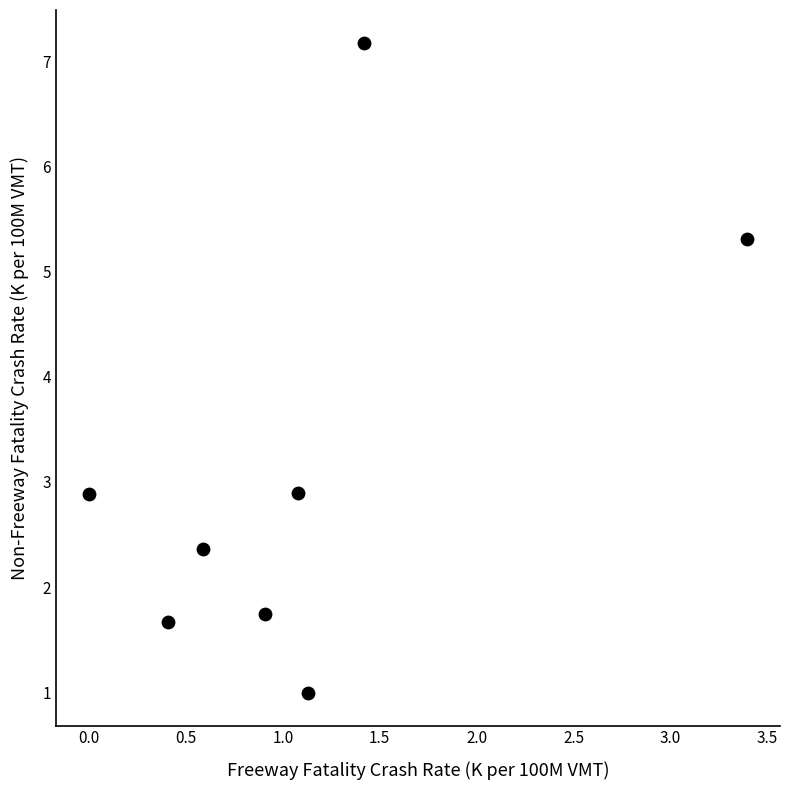

What is the range of X values (max minus min)?

3.4